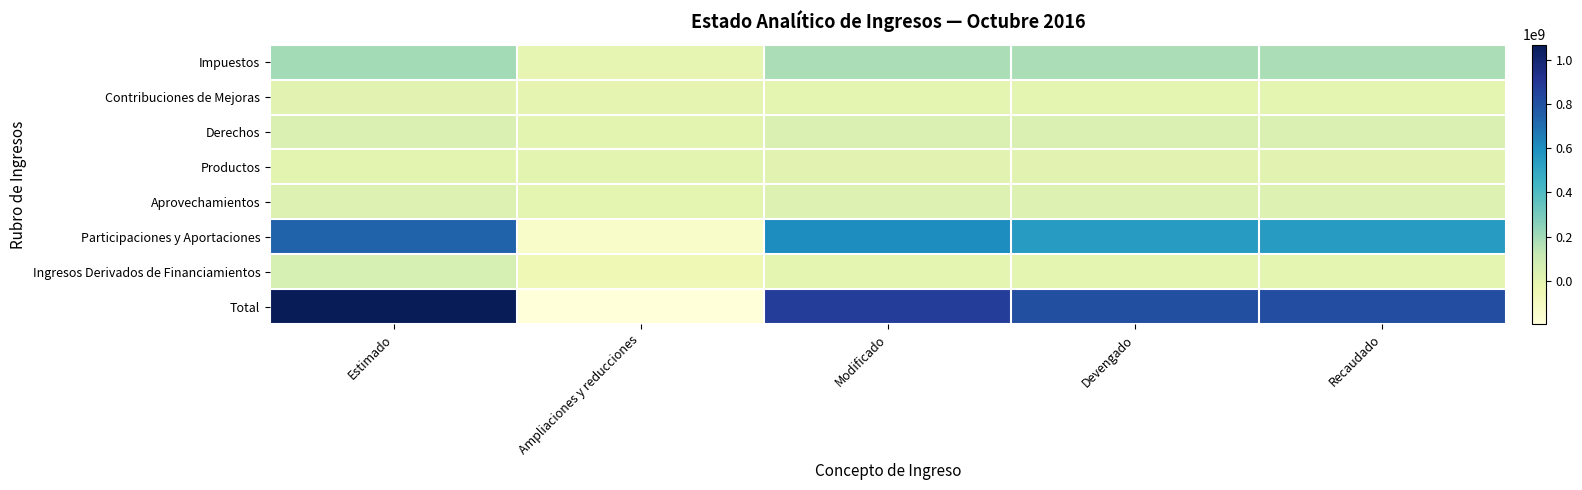

Which series has the largest total across all categories?

Total